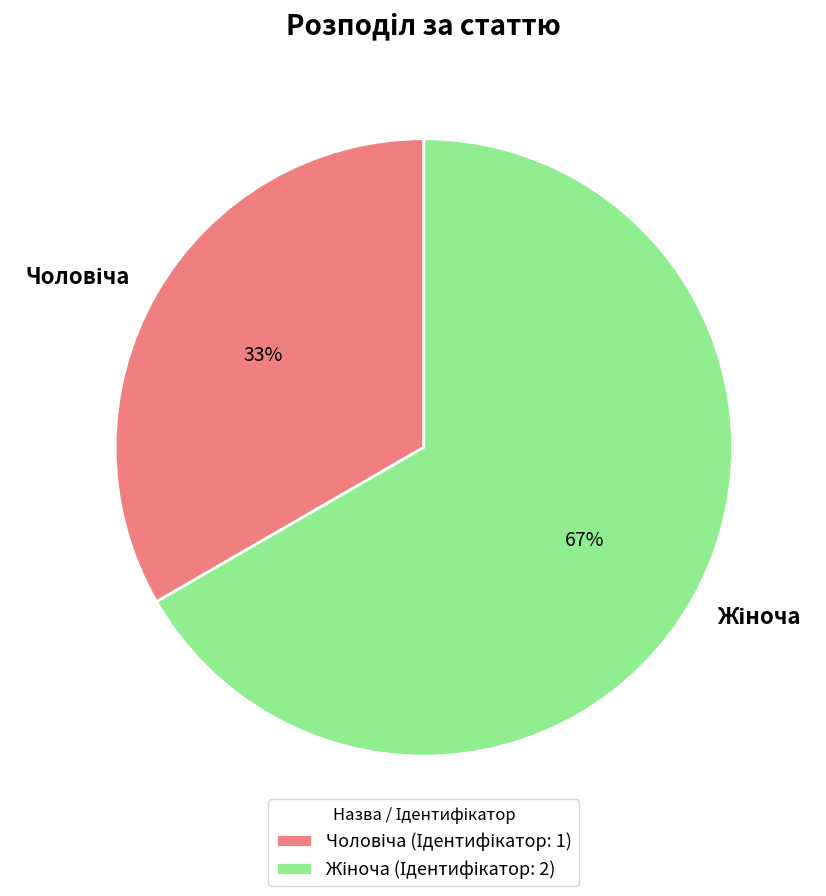

To the nearest percent, what is the average slice percentage?

50%